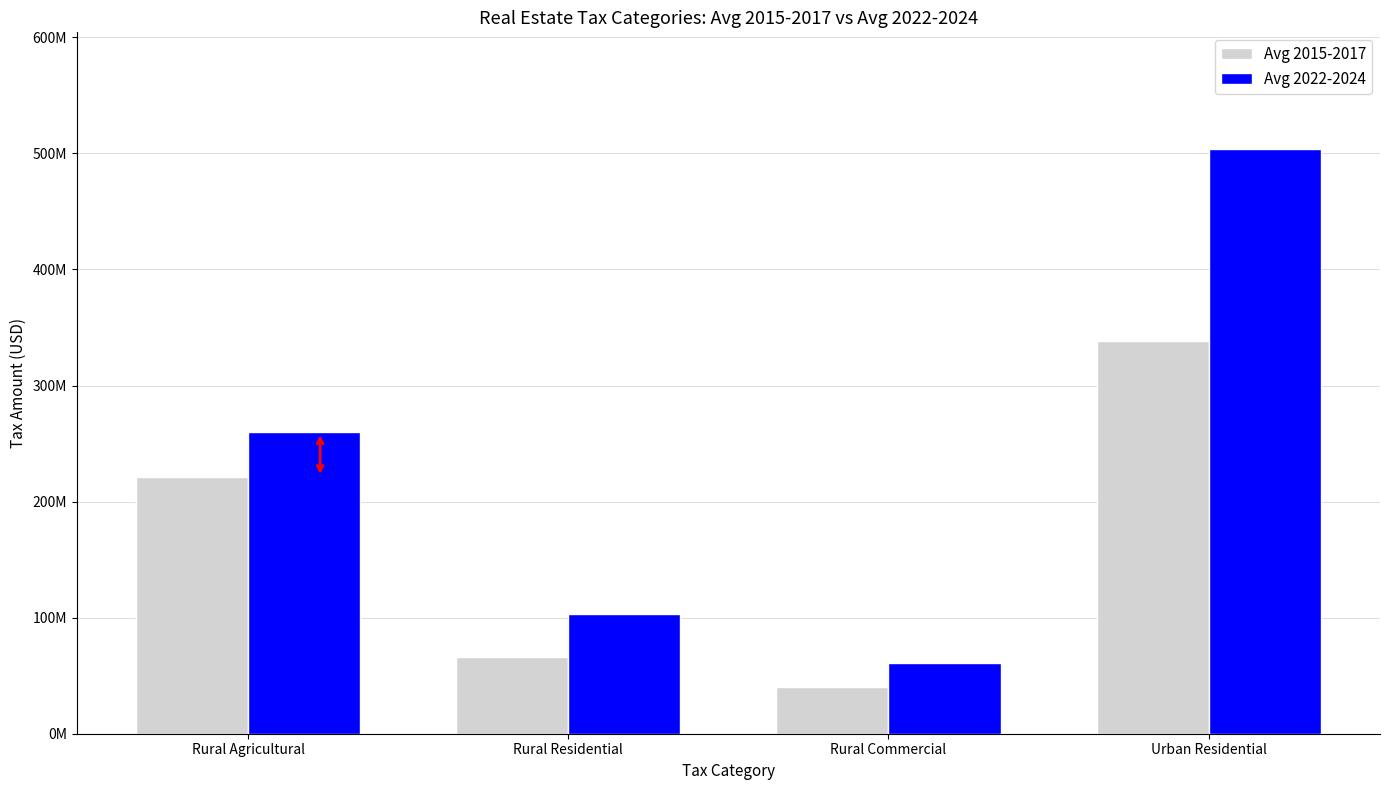

What is the label of the 3rd bar from the left?

Rural Commercial